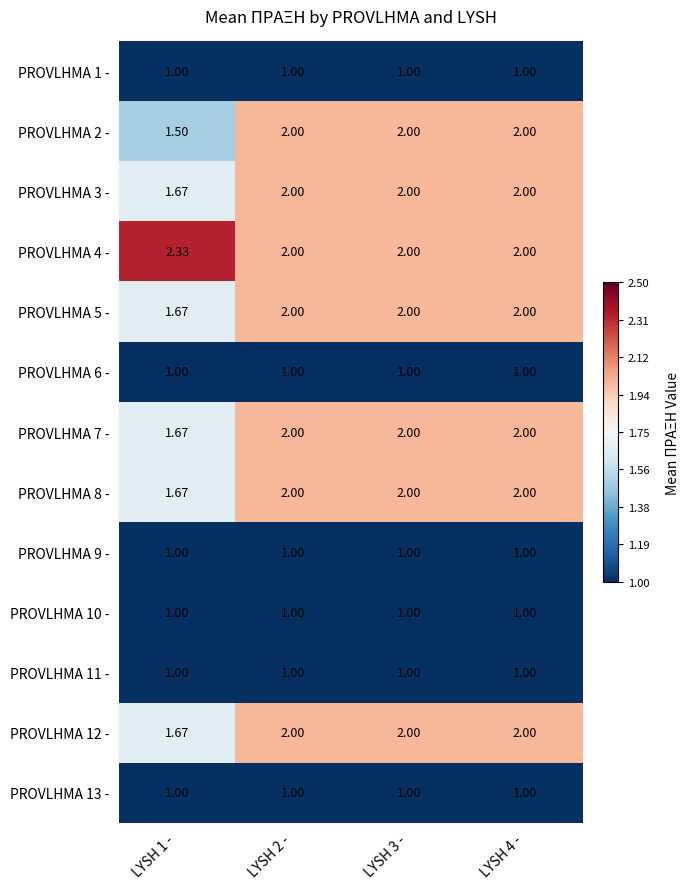

Which series has the widest spread of values?

PROVLHMA 2 -